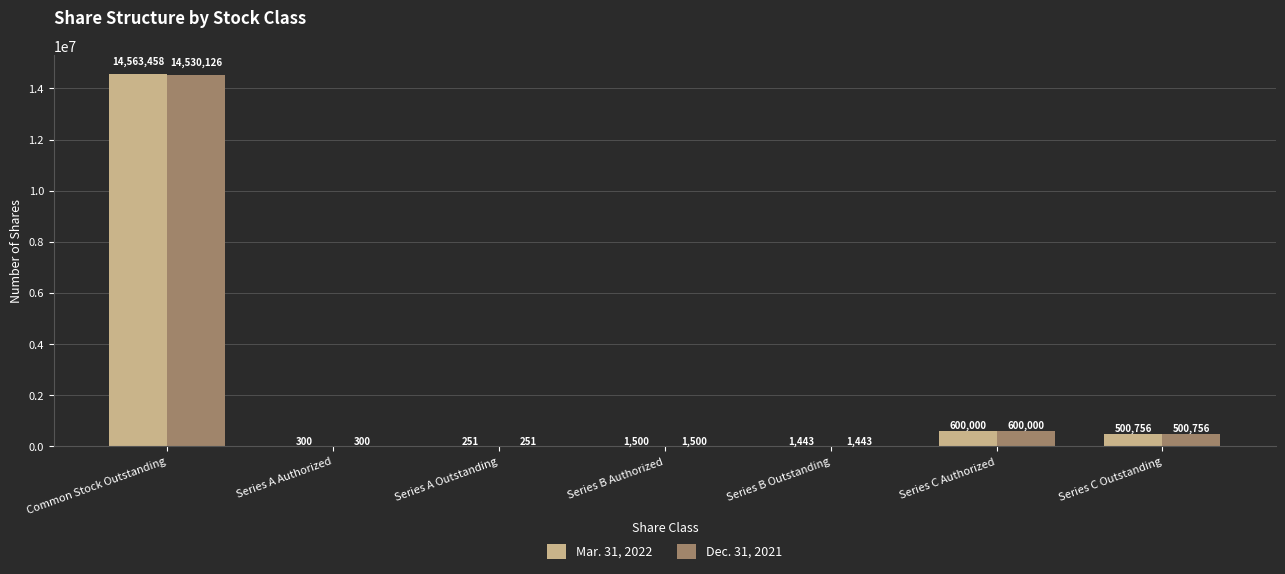

Which series has the largest range (max minus min)?

Mar. 31, 2022